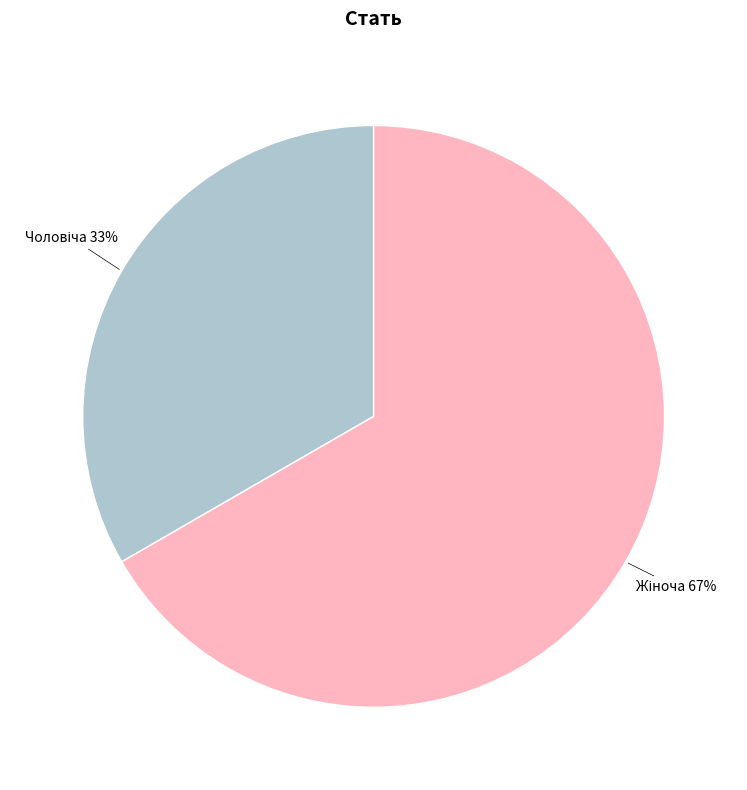

To the nearest percent, what is the average slice percentage?

50%